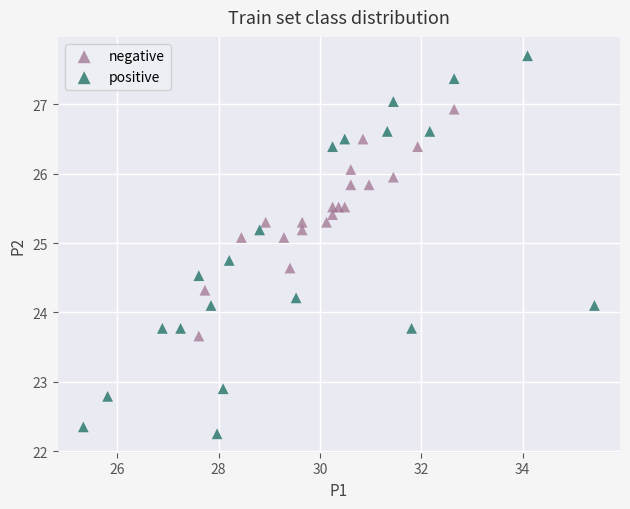

Which series reaches the minimum Y coordinate?

positive